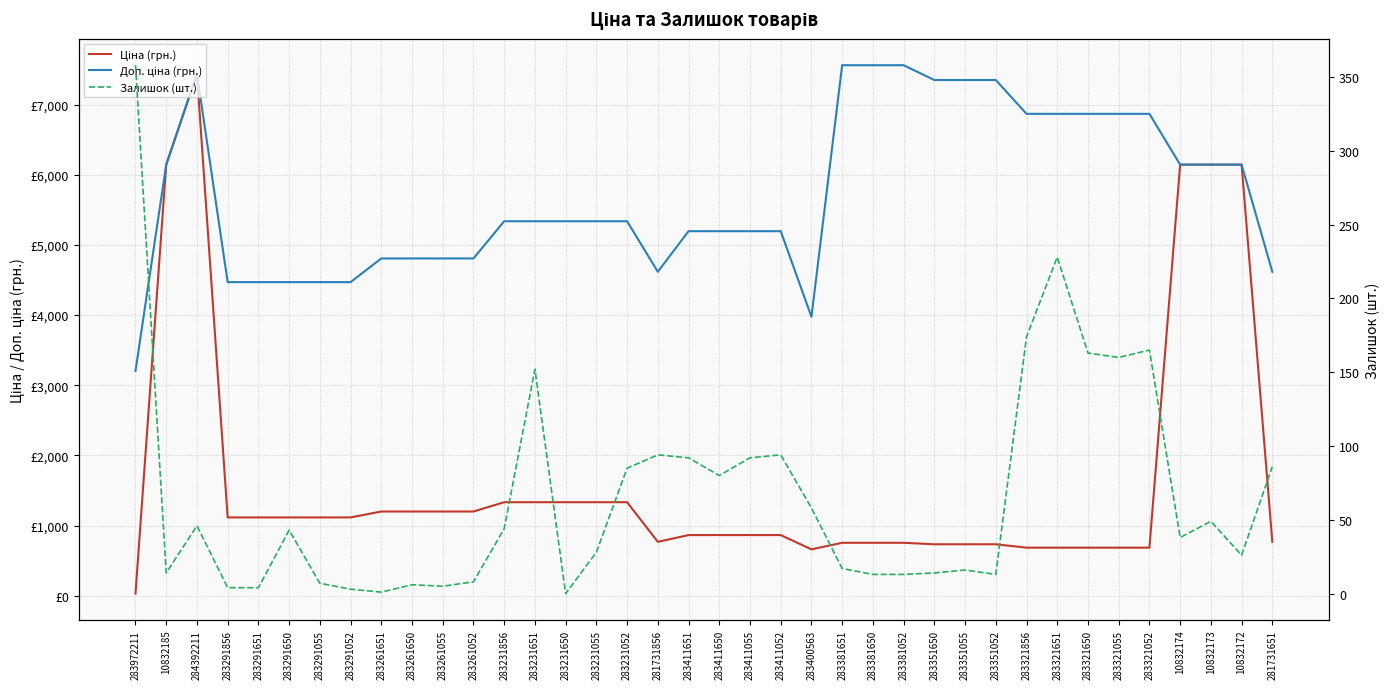

What is the label of the 28th point from the left?

283351055